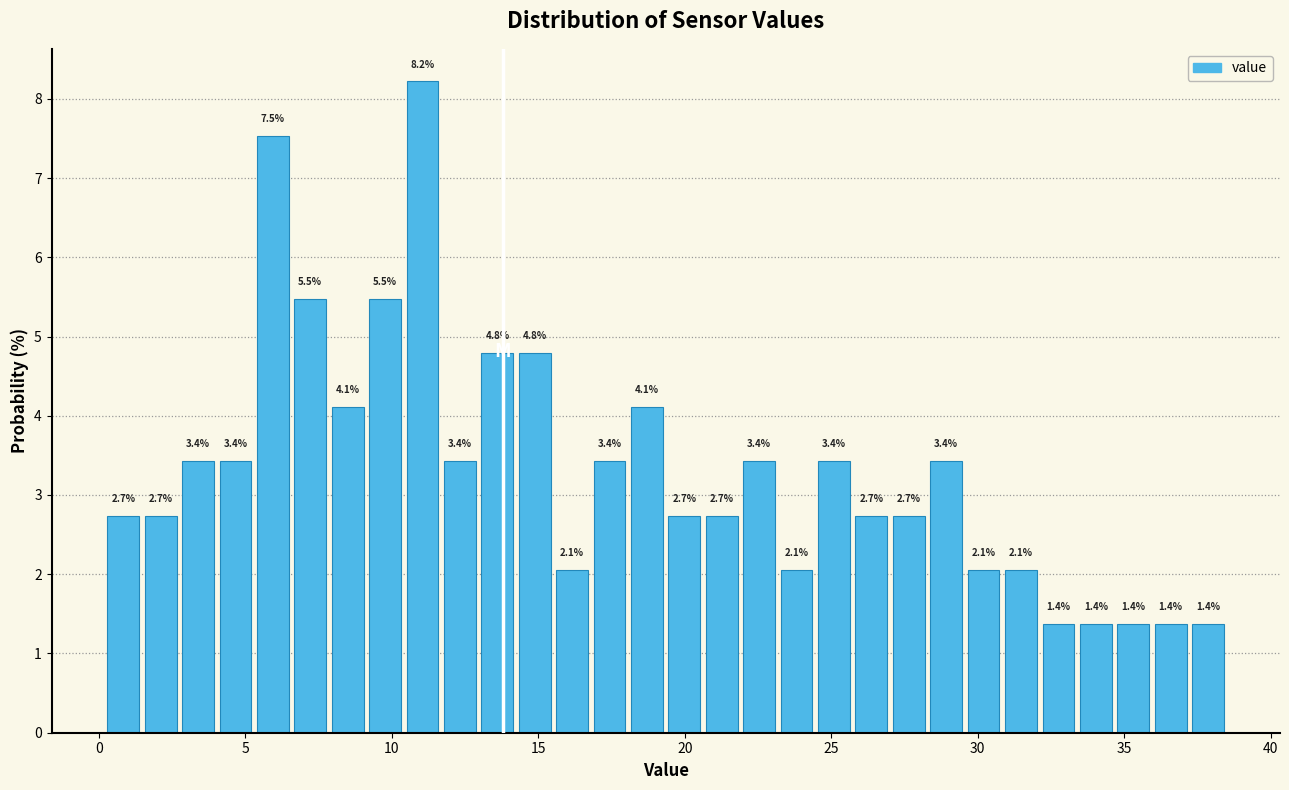

Read against the x-axis, roughly where is the centre of the tallest bar?

11.0